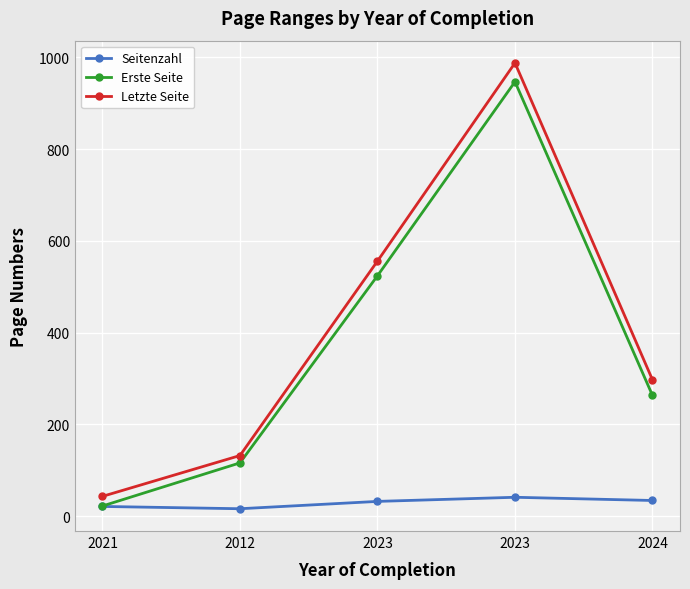

What is the smallest value displayed?

16